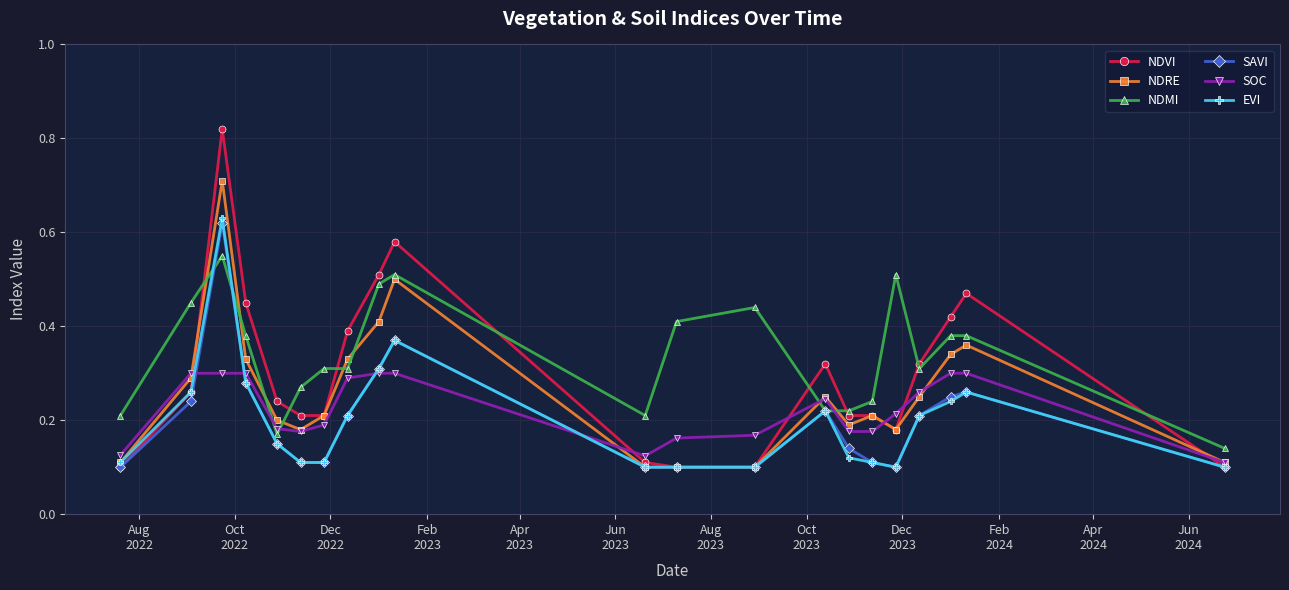

Which series has the largest total across all categories?

NDMI